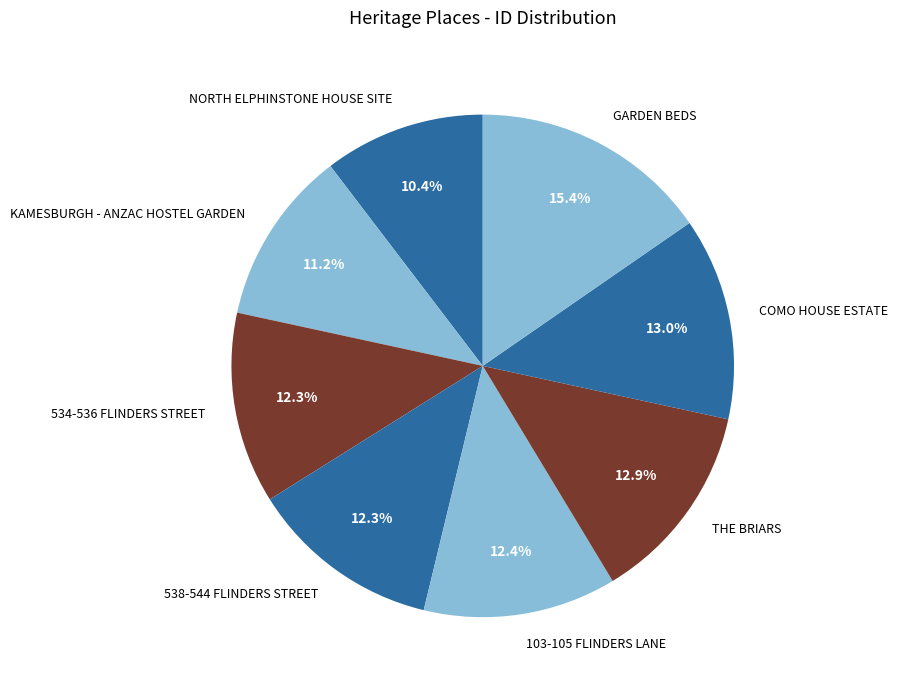

What portion of the pie excludes COMO HOUSE ESTATE?

87.0%